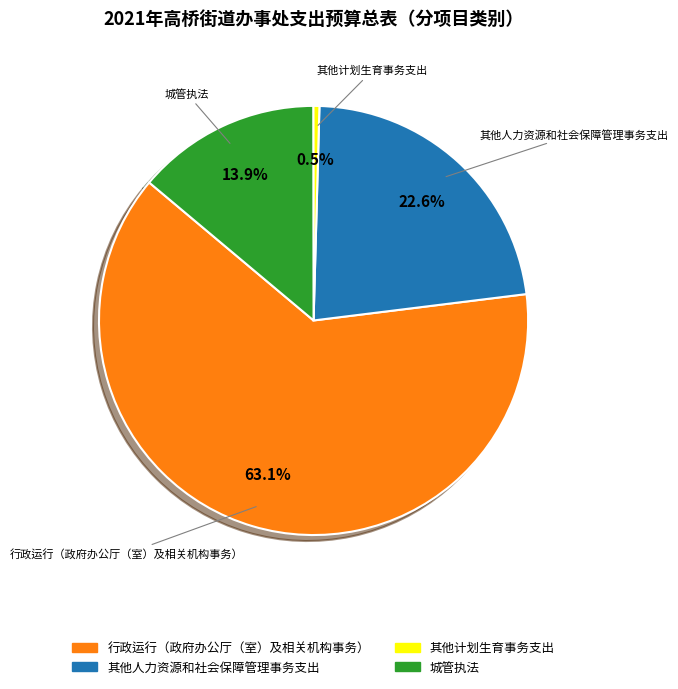

To the nearest percent, what is the difference between the 其他人力资源和社会保障管理事务支出 and 行政运行（政府办公厅（室）及相关机构事务） slice percentages?

40%